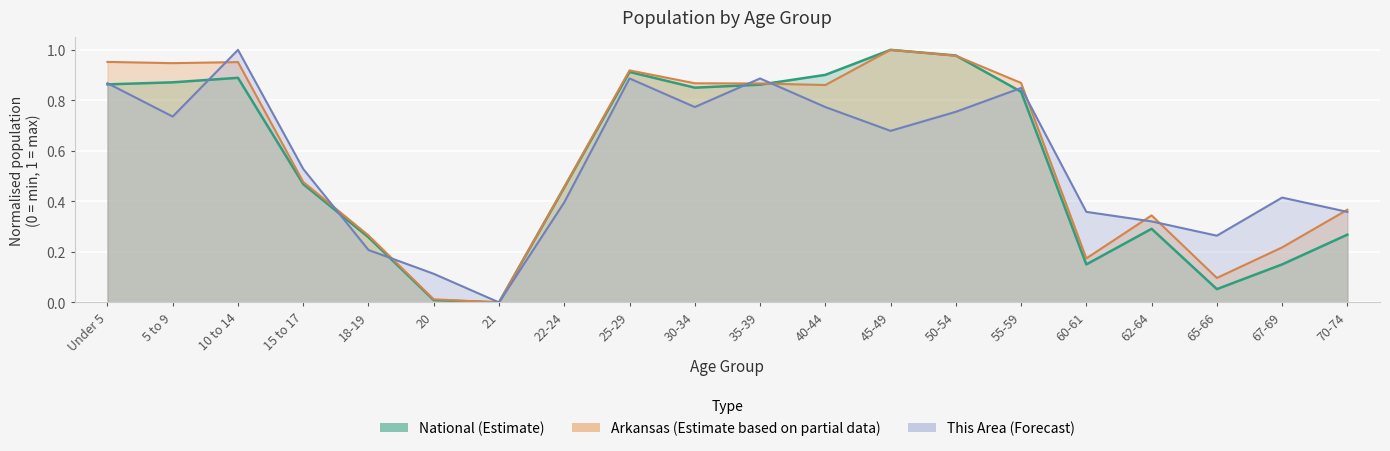

Which series changed the most between 35-39 and 70-74?

National